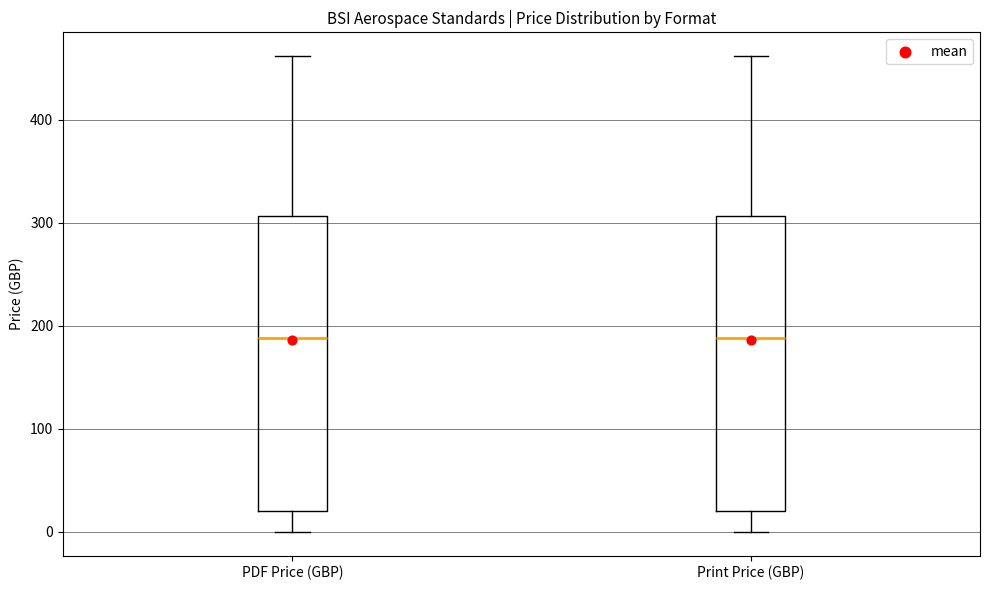

Where is the upper edge of the box for PDF Price (GBP) on the y-axis? The values are not printed on the chart, so give them approximately, as read against the axis.

310